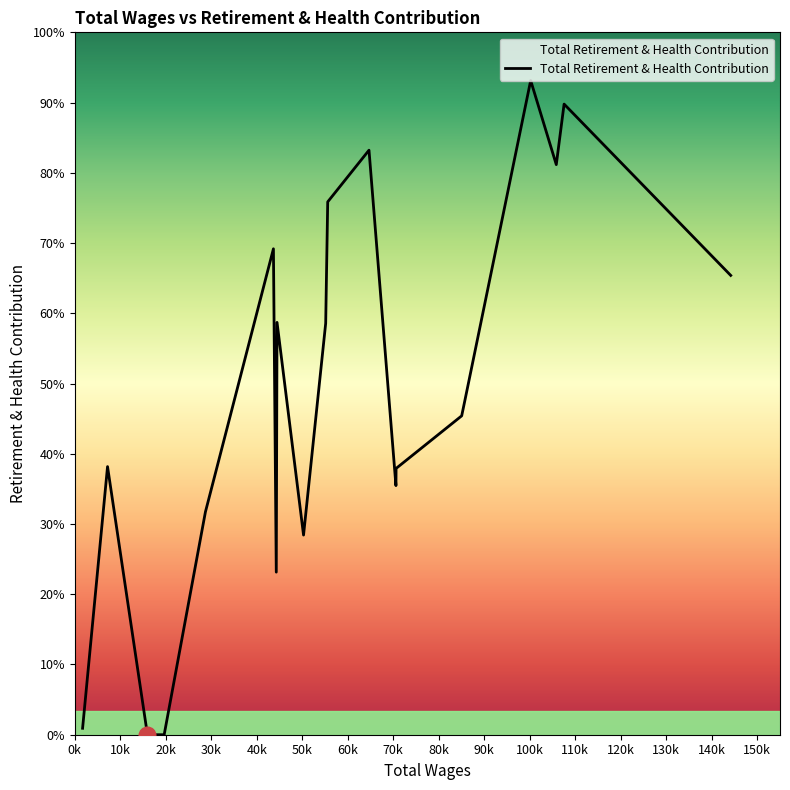

At which category does the chart reach its minimum across all series?

19648.0